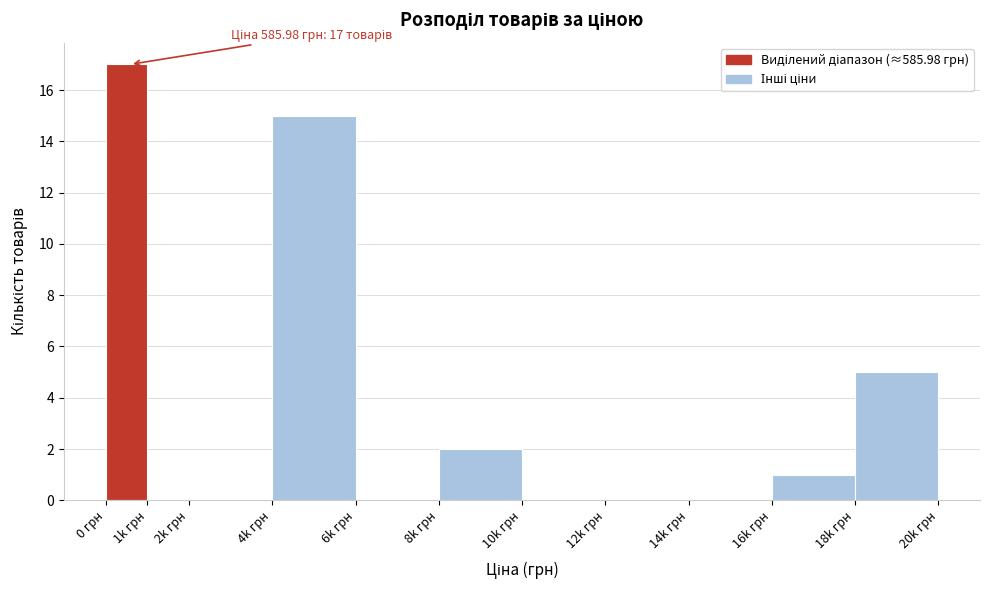

Reading left to right, what are all the values shown in this chart?

0 грн=17	1k грн=0	2k грн=0	4k грн=15	6k грн=0	8k грн=2	10k грн=0	12k грн=0	14k грн=0	16k грн=1	18k грн=5